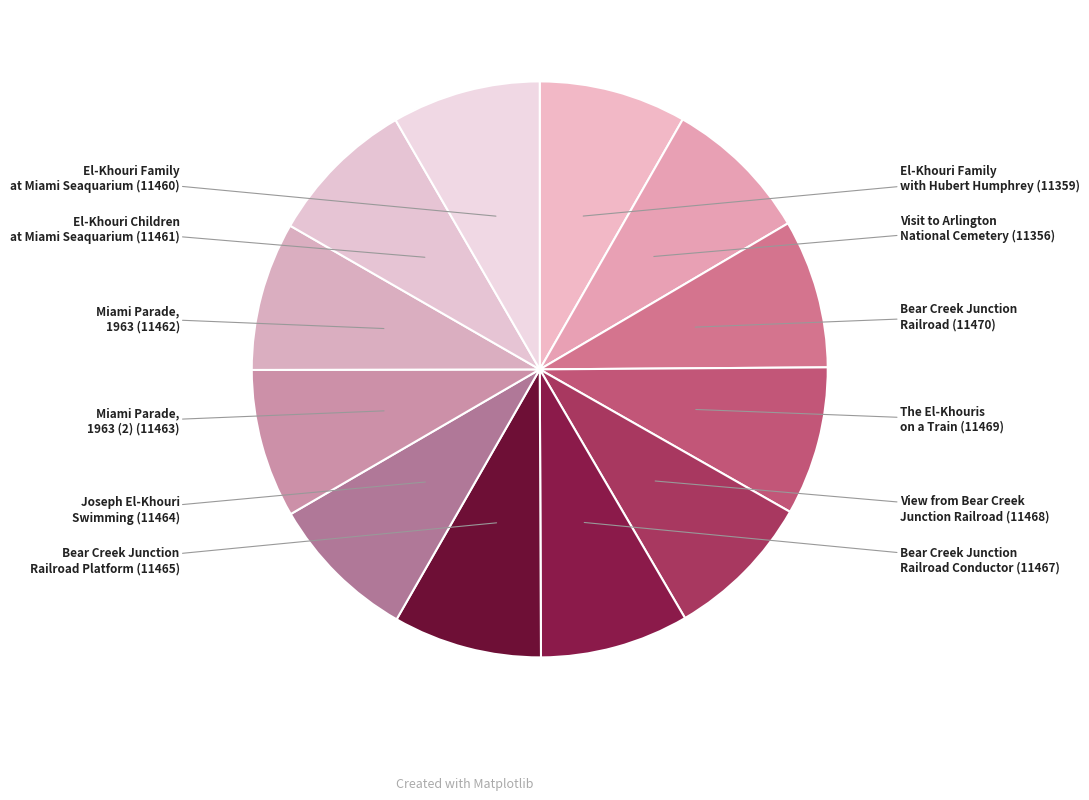

Which slice is the smallest?

Visit to Arlington National Cemetery